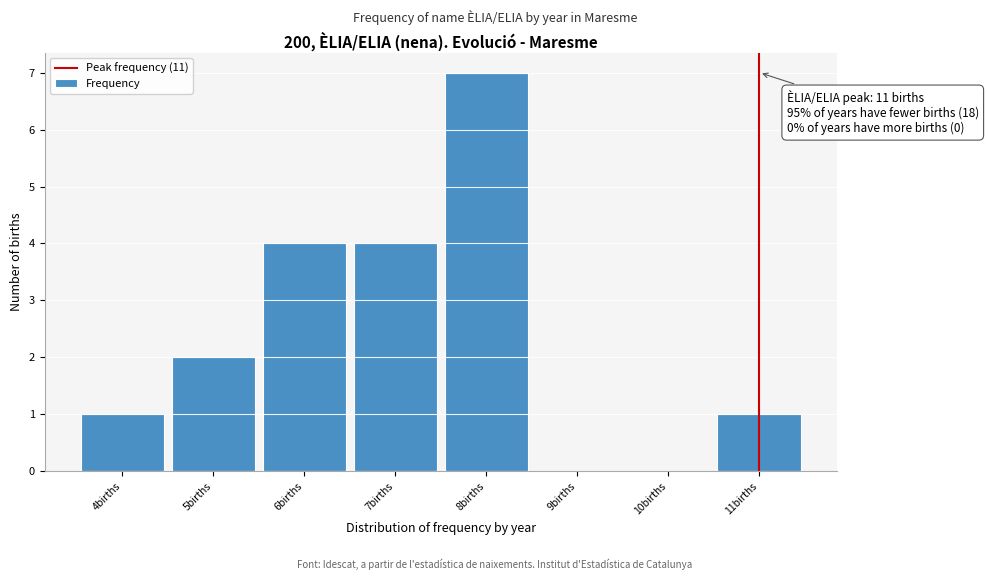

Which range on the x-axis has the tallest bar?

7.5 to 8.5